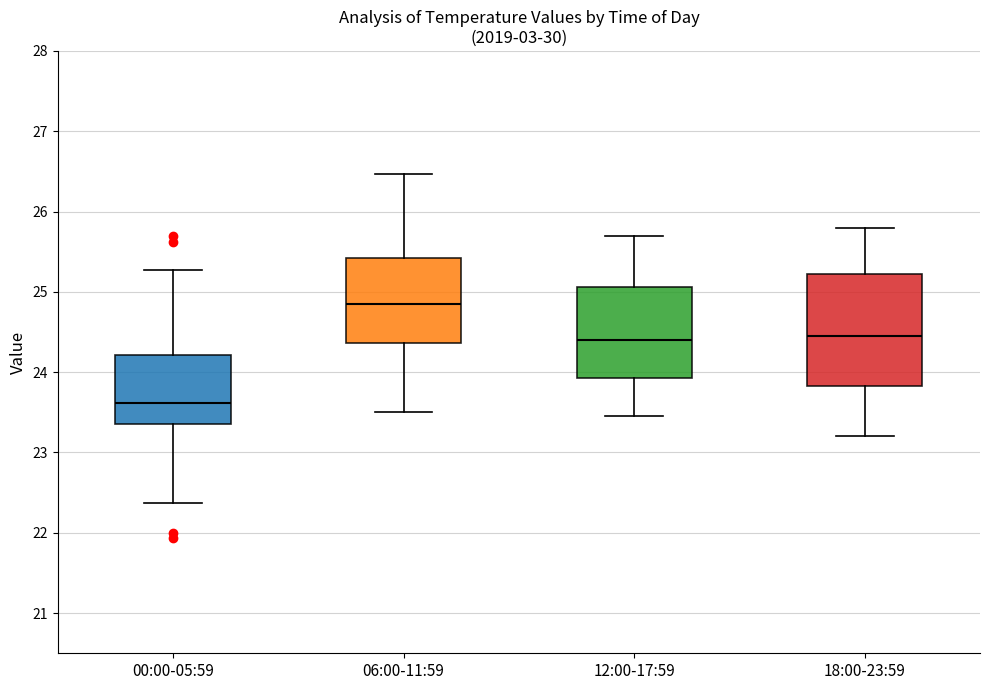

Where does the lower whisker of the box for 18:00-23:59 end on the y-axis? The values are not printed on the chart, so give them approximately, as read against the axis.

23.2